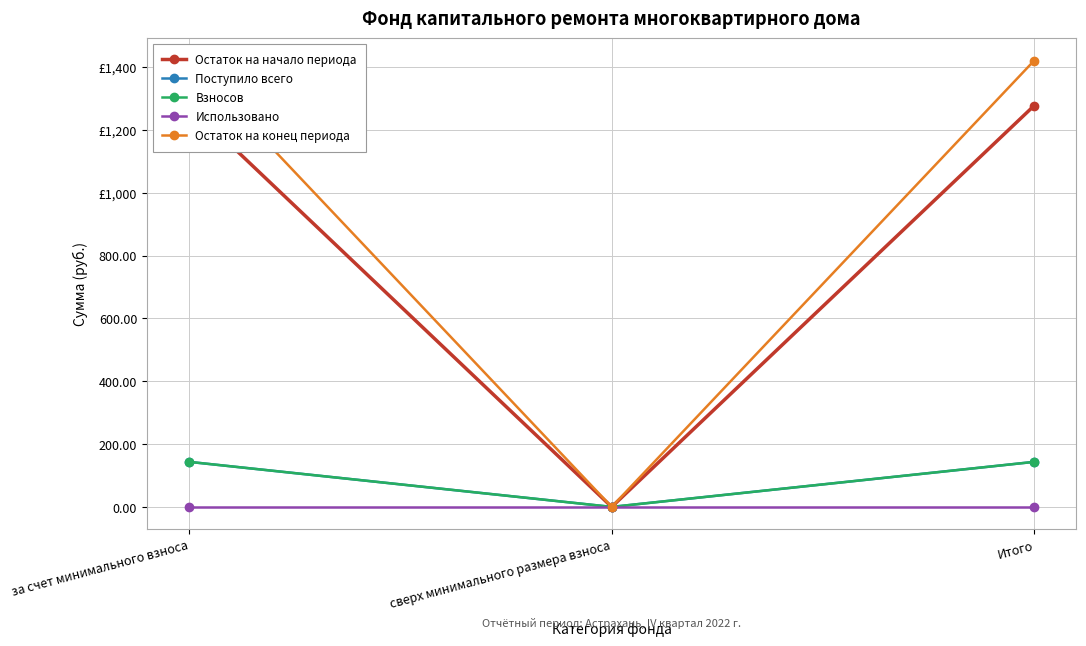

Rank the series at за счет минимального взноса from lowest to highest value.

Использовано, Поступило всего, Взносов, Остаток на начало периода, Остаток на конец периода